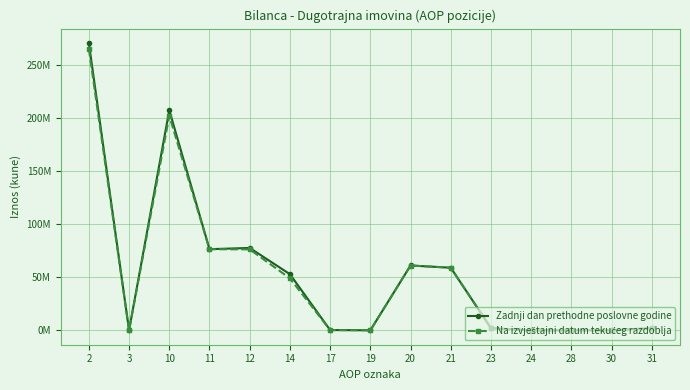

What is the highest value of the Na izvještajni datum tekućeg razdoblja series?

265084764